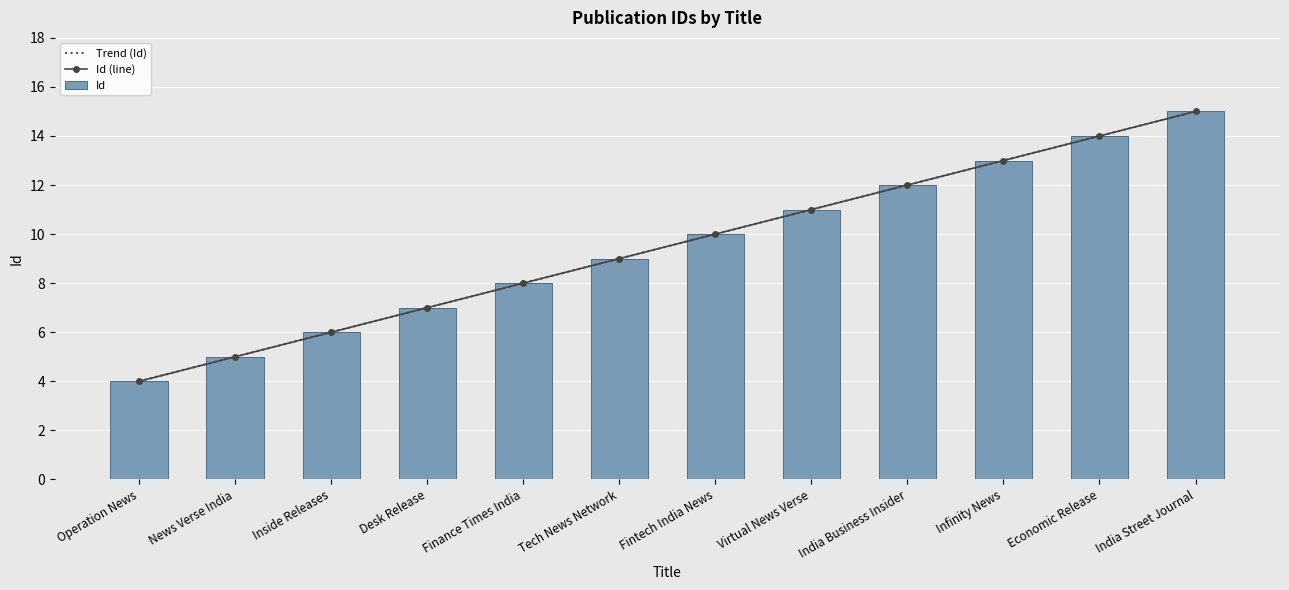

How many distinct data groups are displayed?

1